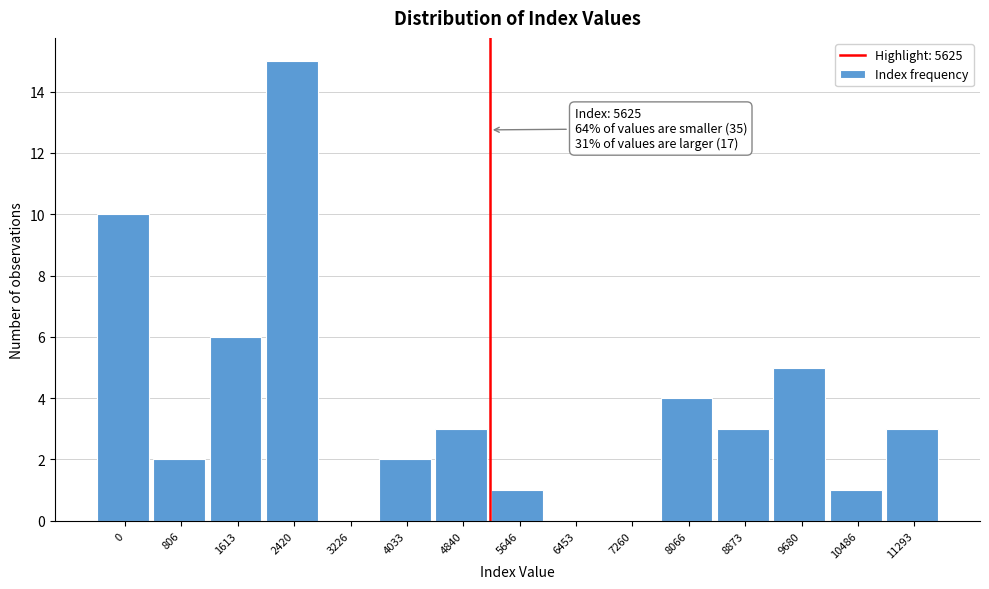

Reading left to right, transcribe all the data shown in this chart.

0=10	806=2	1613=6	2420=15	3226=0	4033=2	4840=3	5646=1	6453=0	7260=0	8066=4	8873=3	9680=5	10486=1	11293=3